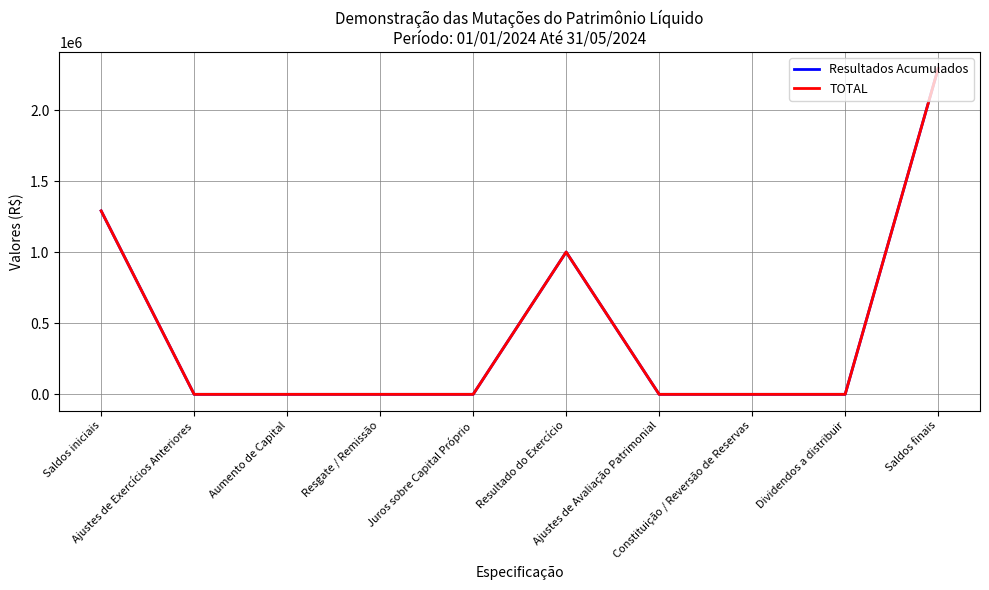

What are all the series names shown in the legend?

Resultados Acumulados, TOTAL